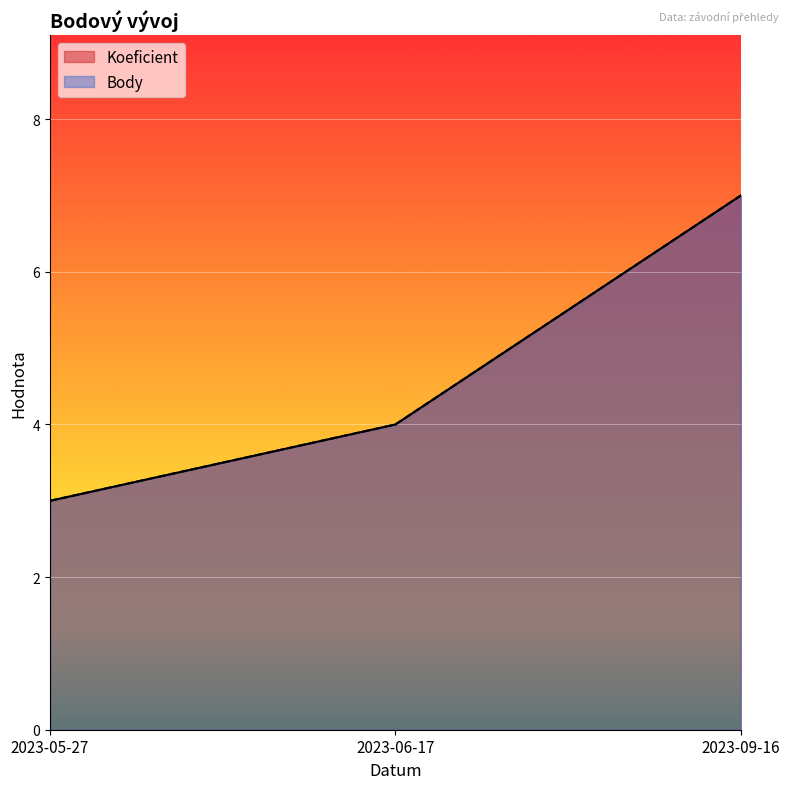

How many lines are shown in the chart?

2